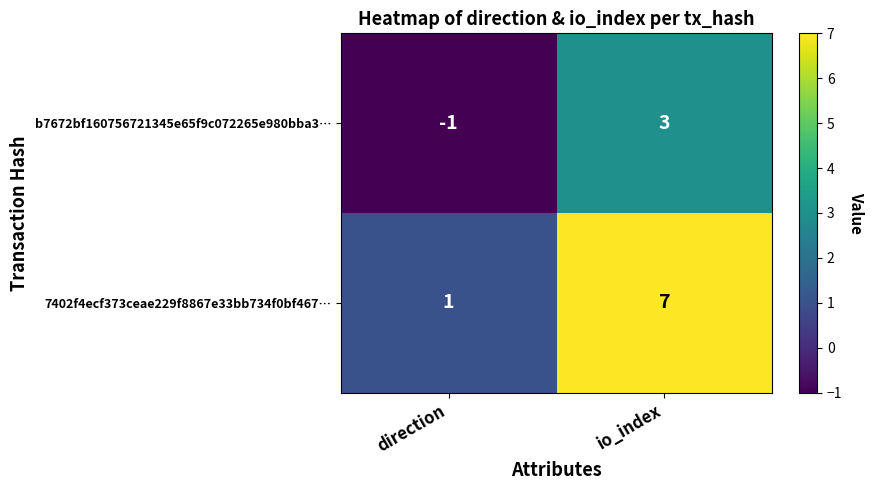

Between direction and io_index, which series saw the biggest shift?

7402f4ecf373ceae229f8867e33bb734f0bf467…